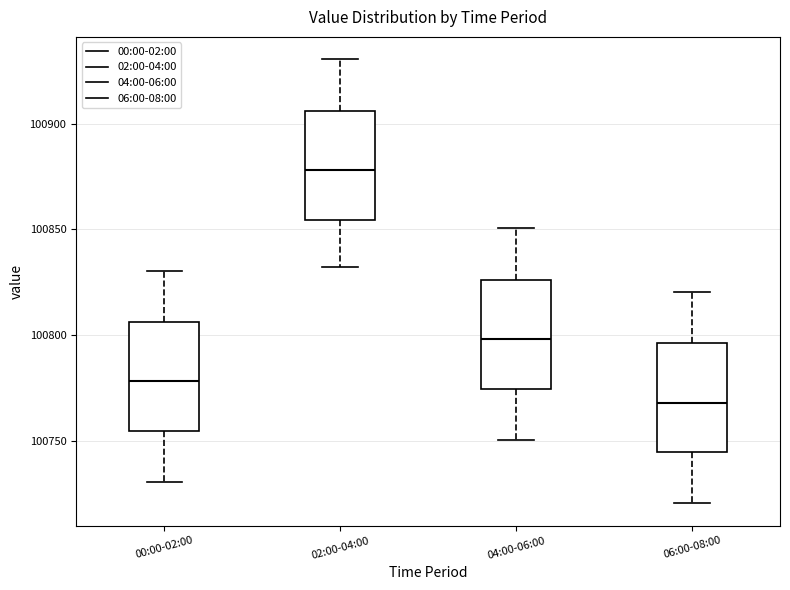

Which box has the highest median line?

02:00-04:00